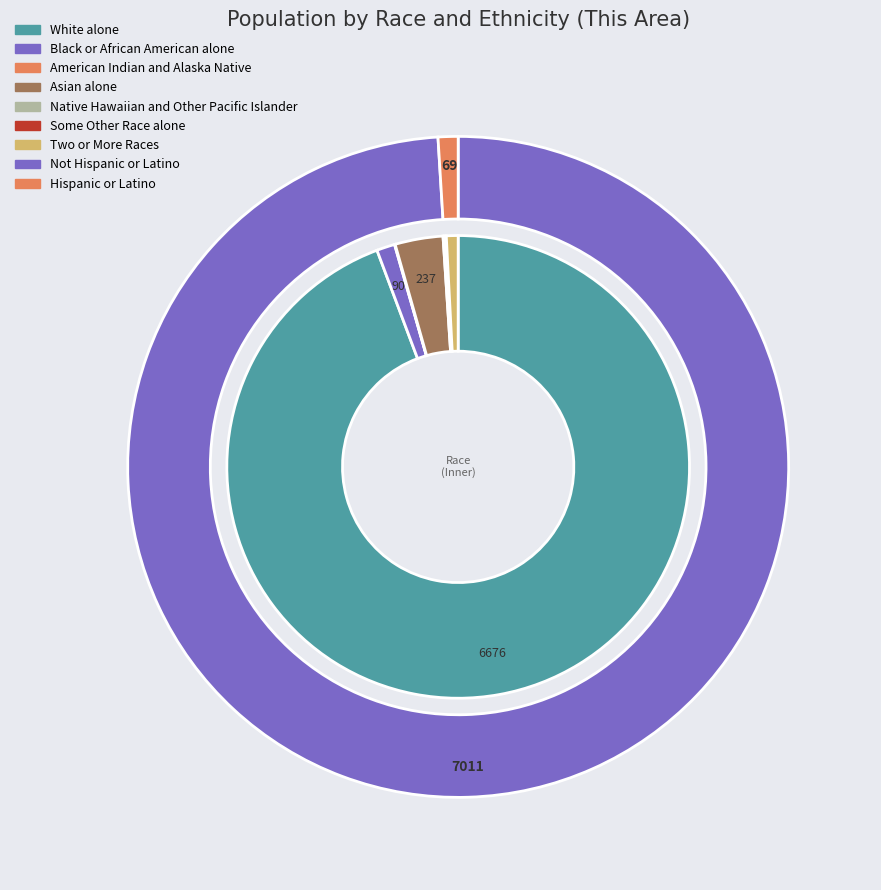

To the nearest percent, what is the average slice percentage?

14%